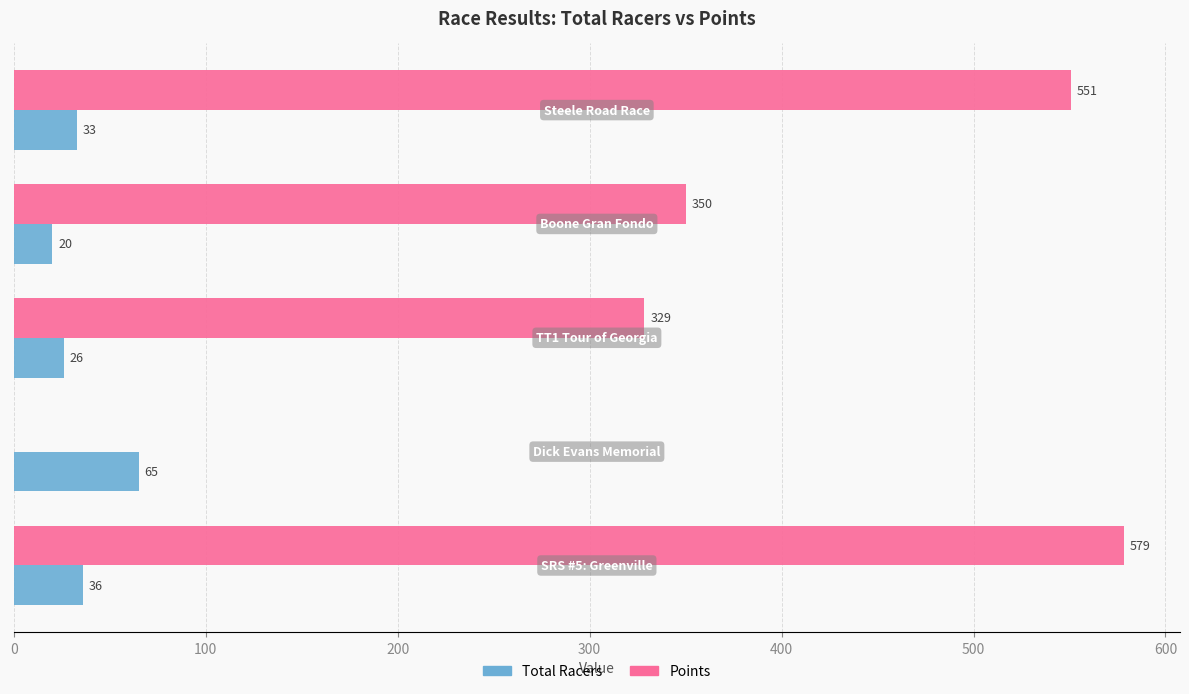

What is the greatest value displayed?

578.6